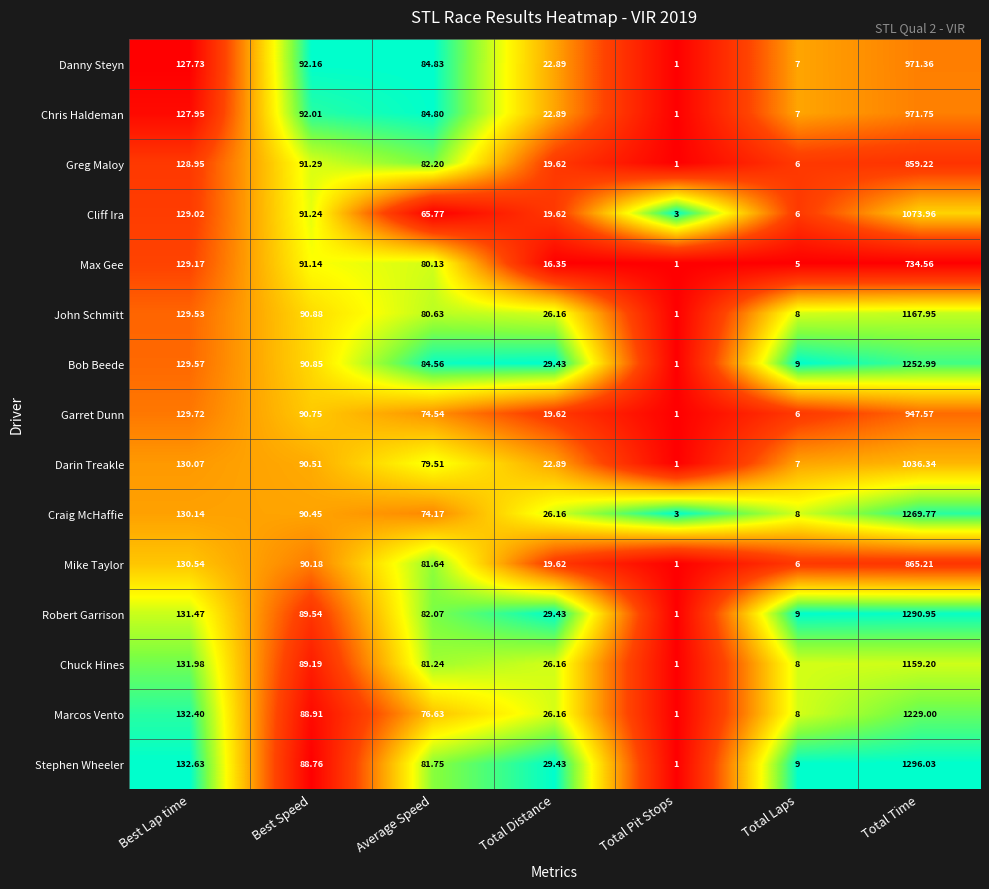

Count the number of data series in this chart.

15